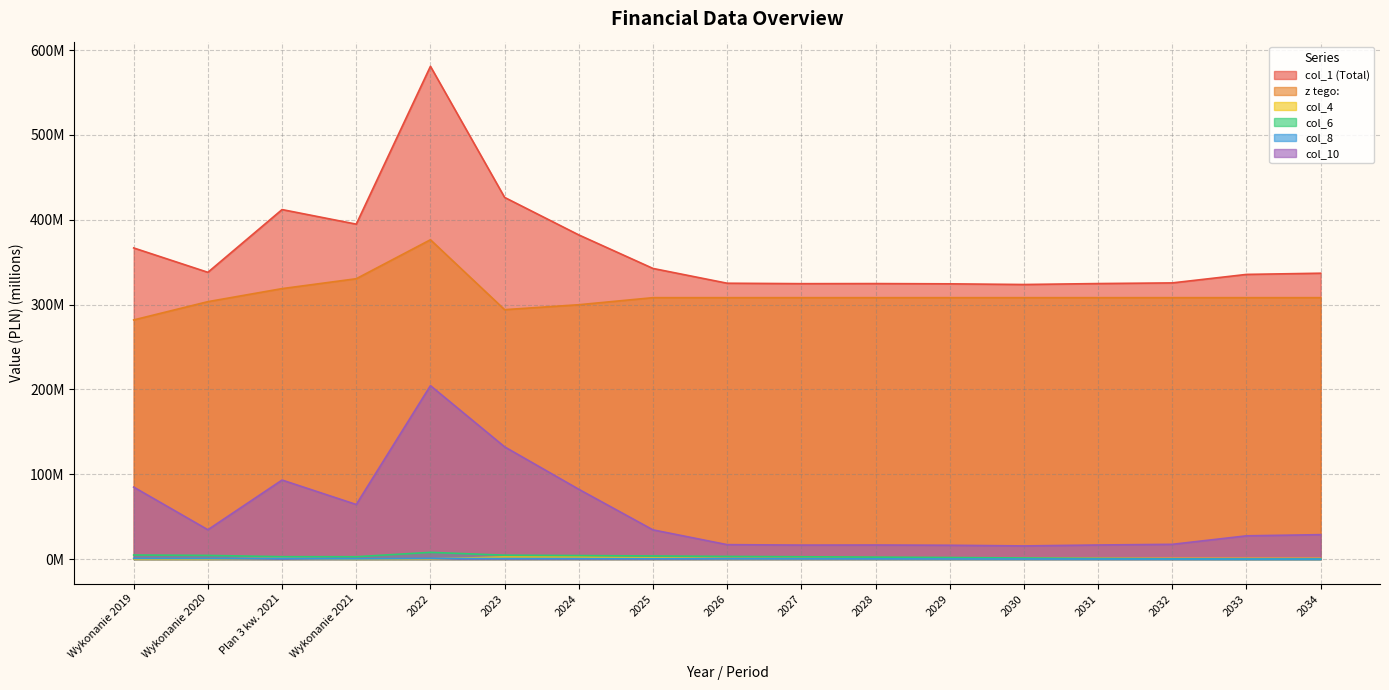

What is the difference between the highest and lowest values at 2027?

324.3